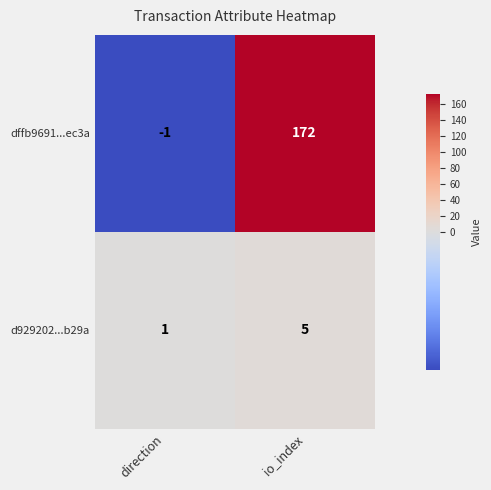

Which series changed the most between direction and io_index?

dffb9691...ec3a